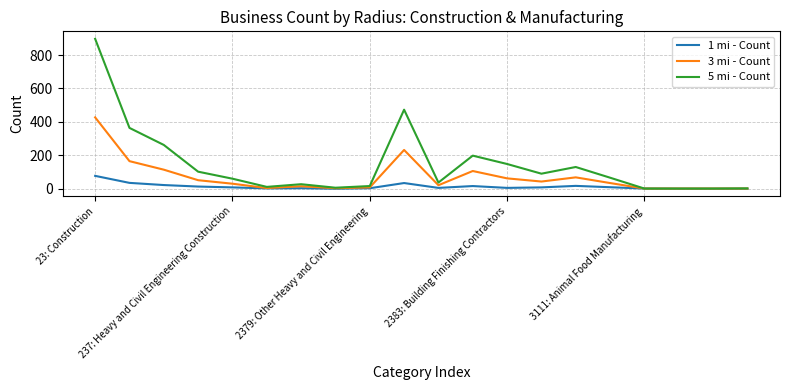

Does the chart display data point markers on the line(s)?

No